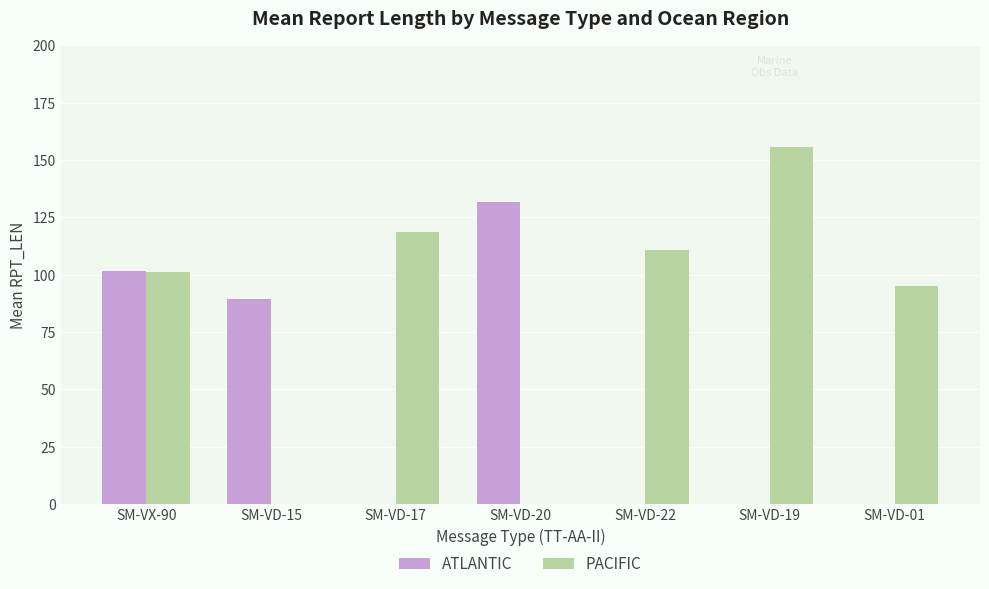

What is the sum of all ATLANTIC values?

322.5